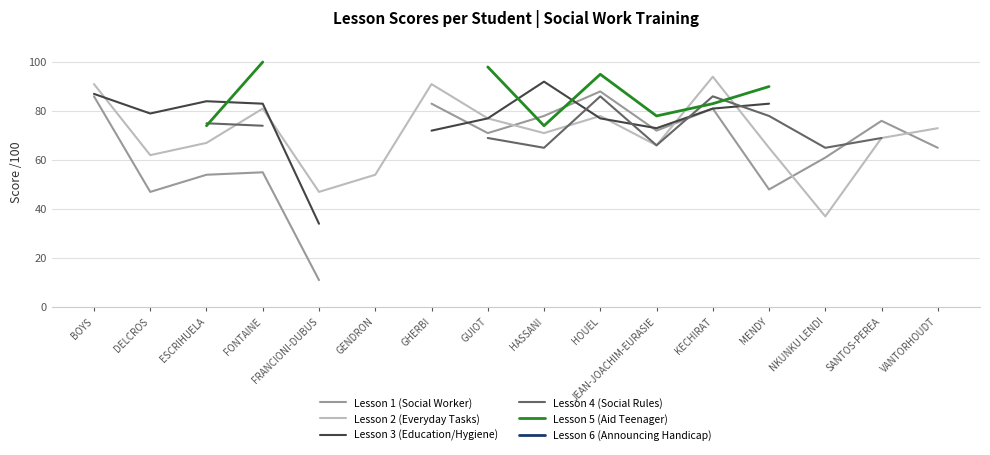

What is the difference between the Lesson 1 (Social Worker) values at GHERBI and DELCROS?

36.0